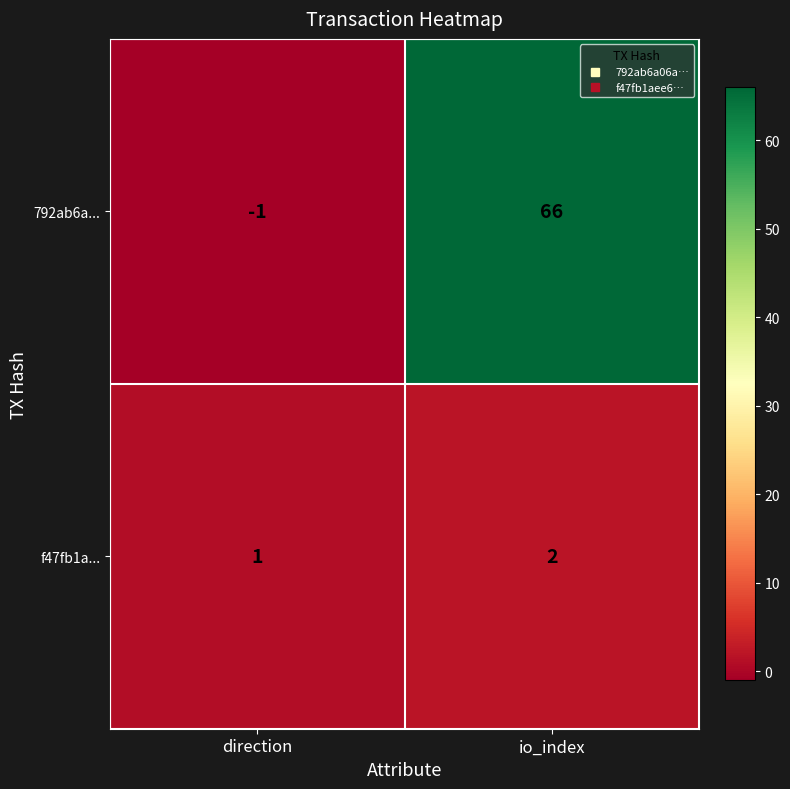

True or false: f47fb1a... has a value of 0 at direction.

False